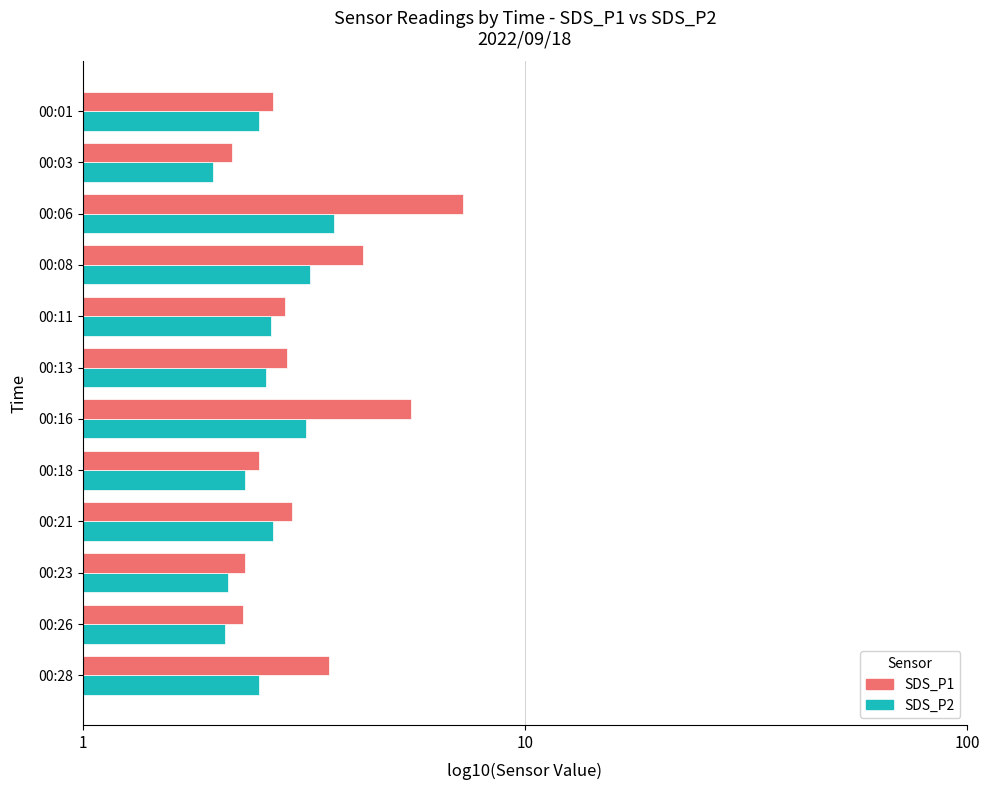

Reading left to right, list all the values displayed in this chart.

SDS_P2: 0.4	0.3	0.6	0.5	0.4	0.4	0.5	0.4	0.4	0.3	0.3	0.4
SDS_P1: 0.4	0.3	0.9	0.6	0.5	0.5	0.7	0.4	0.5	0.4	0.4	0.6